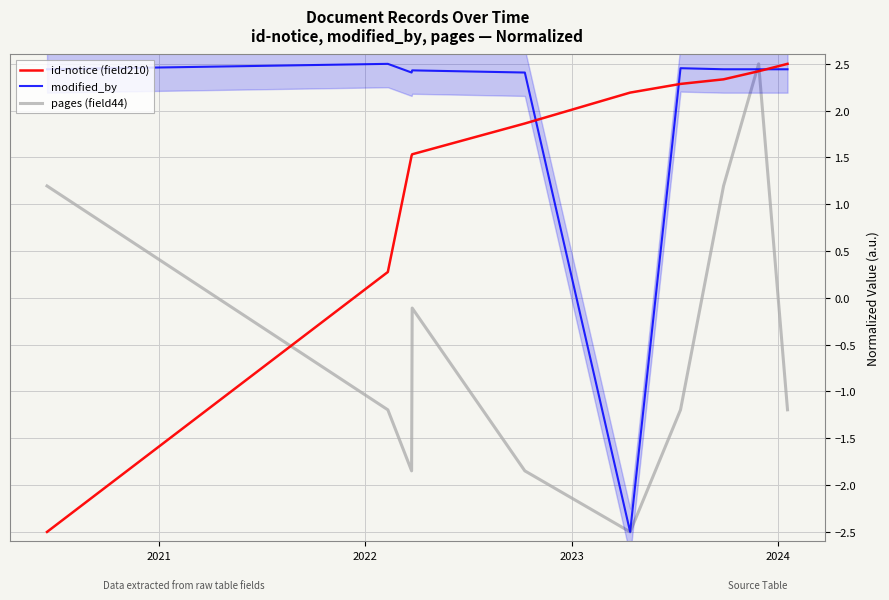

After their last crossing, which series has the higher values: id-notice (field210) or pages (field44)?

id-notice (field210)